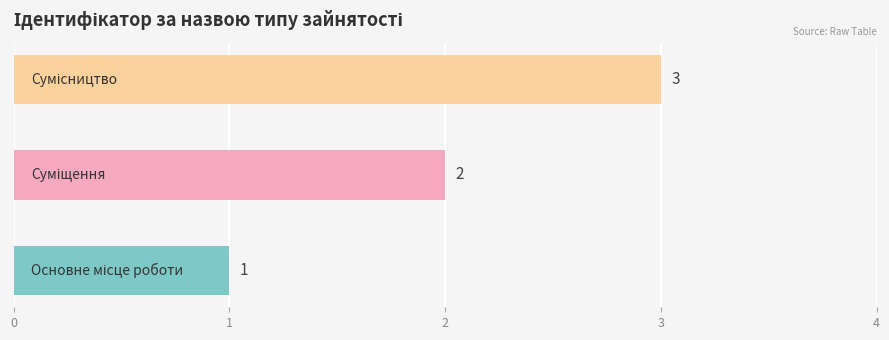

What is the maximum value shown in the chart?

3